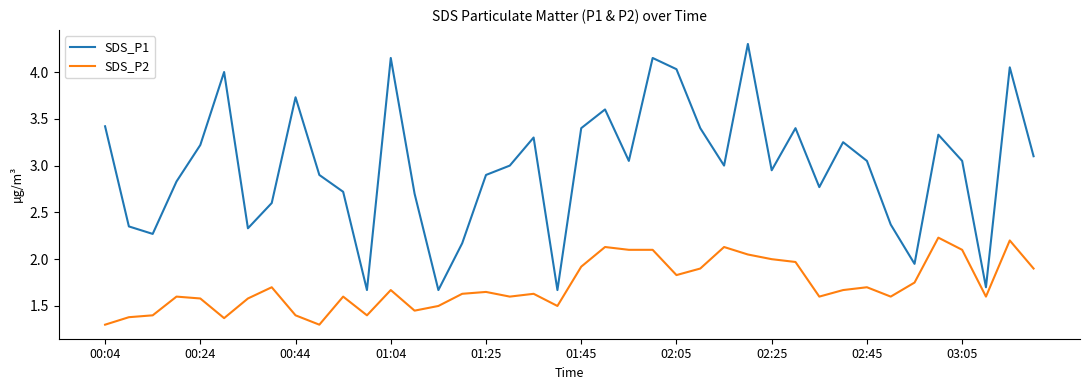

What are all the series names shown in the legend?

SDS_P1, SDS_P2